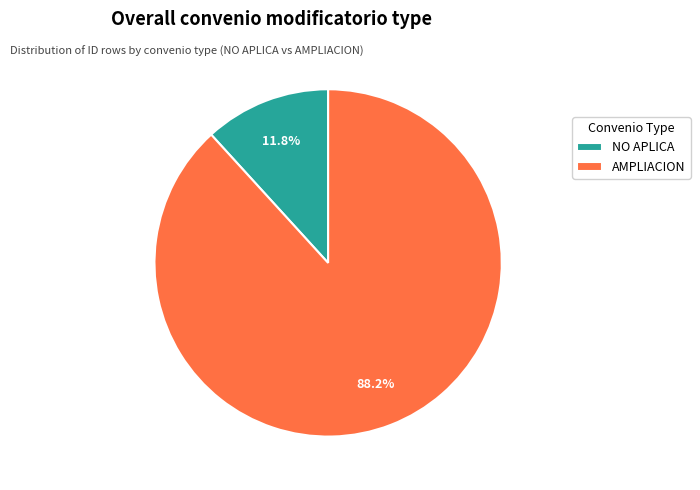

Is there a majority slice in this chart?

Yes